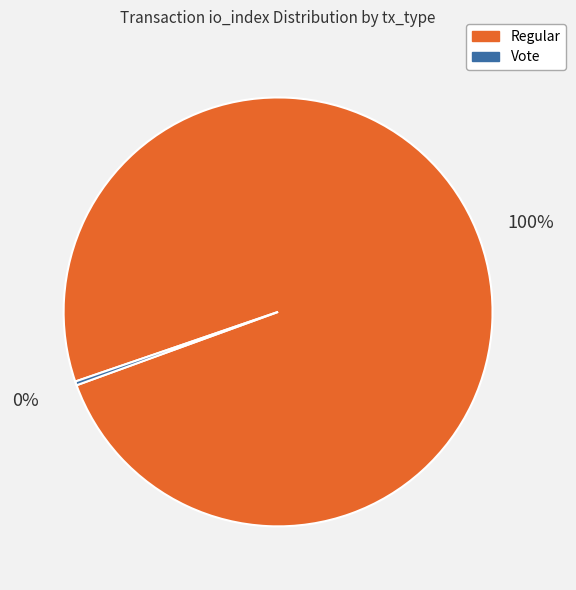

Count the number of slices in the pie.

2